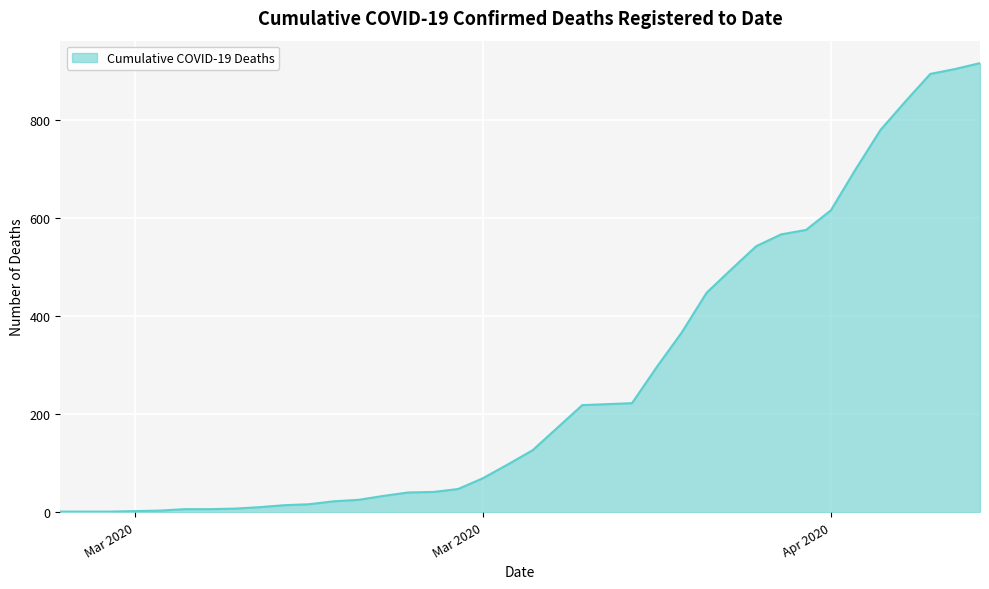

What is the difference between the second highest and second lowest values?

902